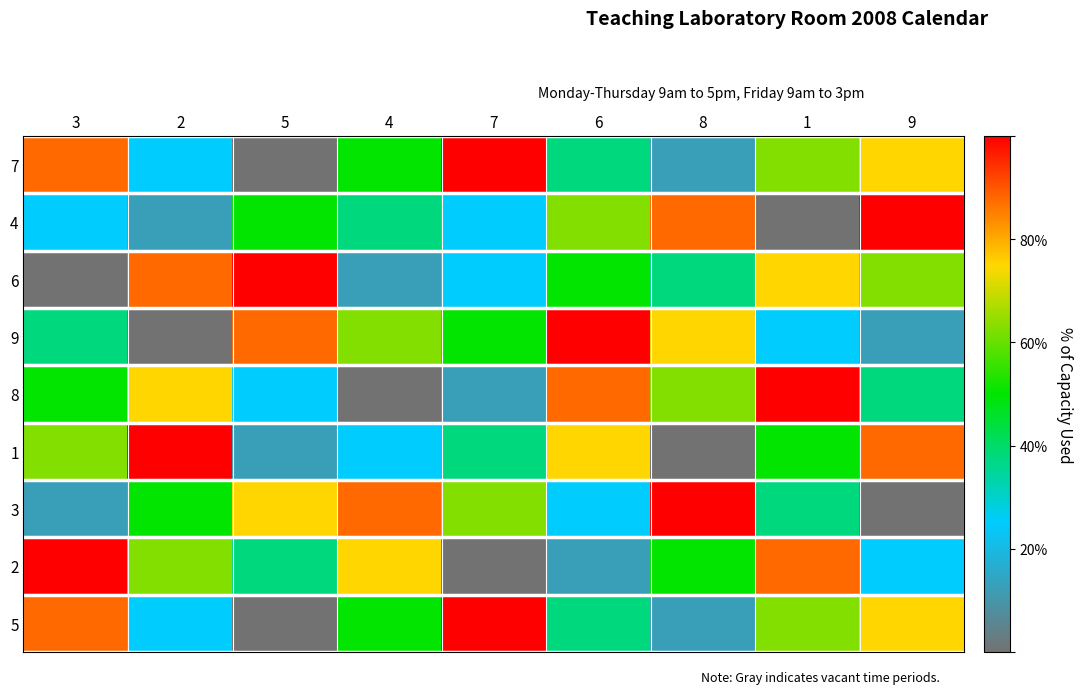

Rank the series by their maximum value, from lowest to highest.

7, 4, 6, 9, 8, 1, 3, 2, 5